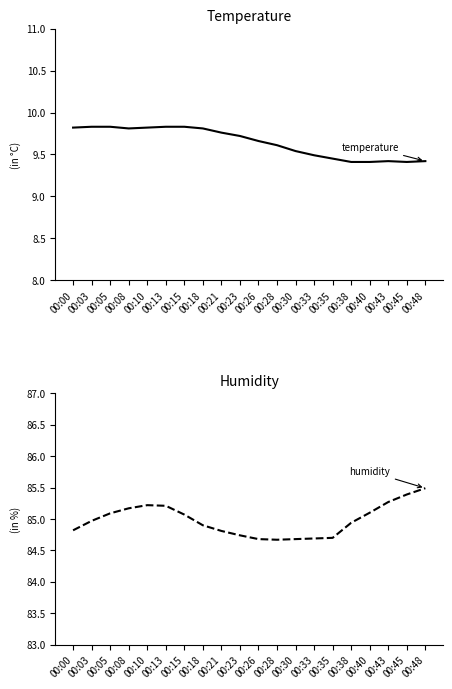

True or false: temperature and humidity cross at least once.

False